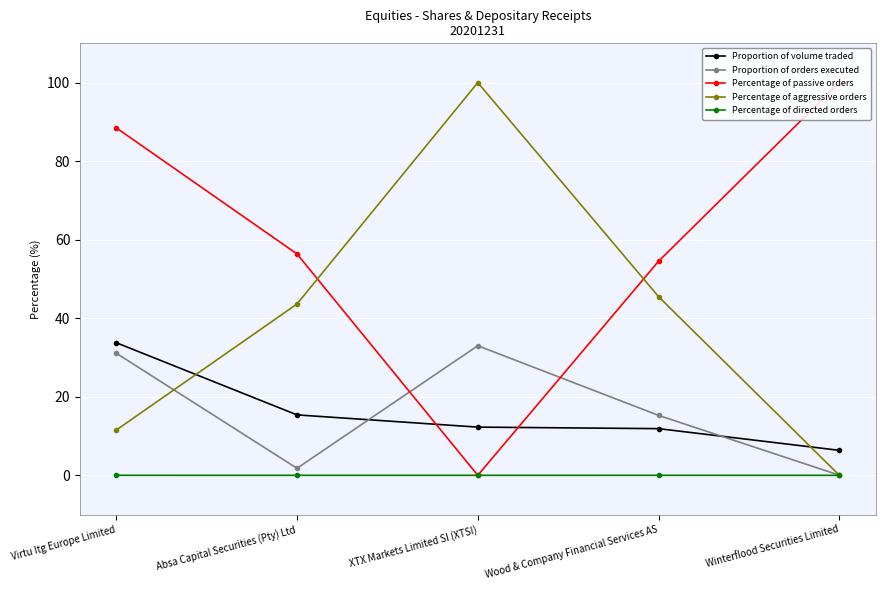

What is the value of the Proportion of volume traded point at the 4th from the left?

11.9